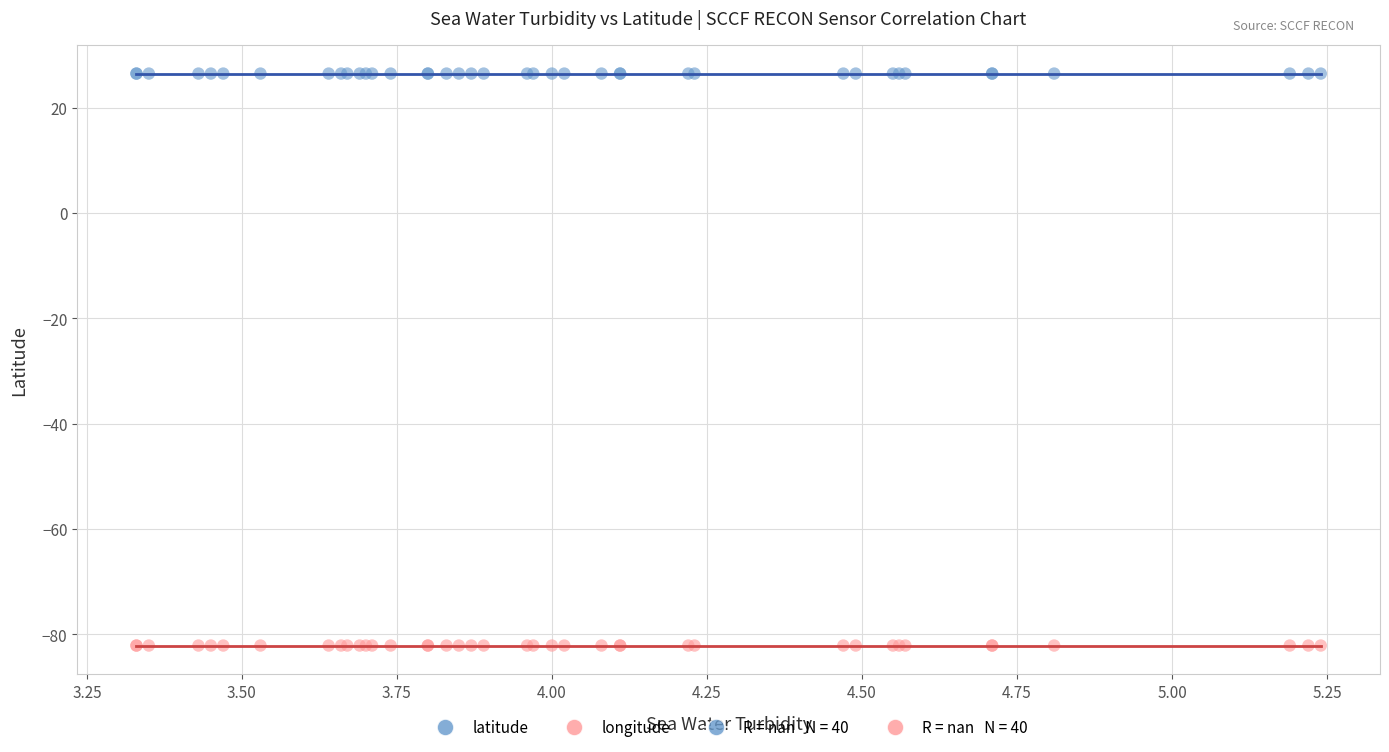

Which series contains the highest Y value?

latitude